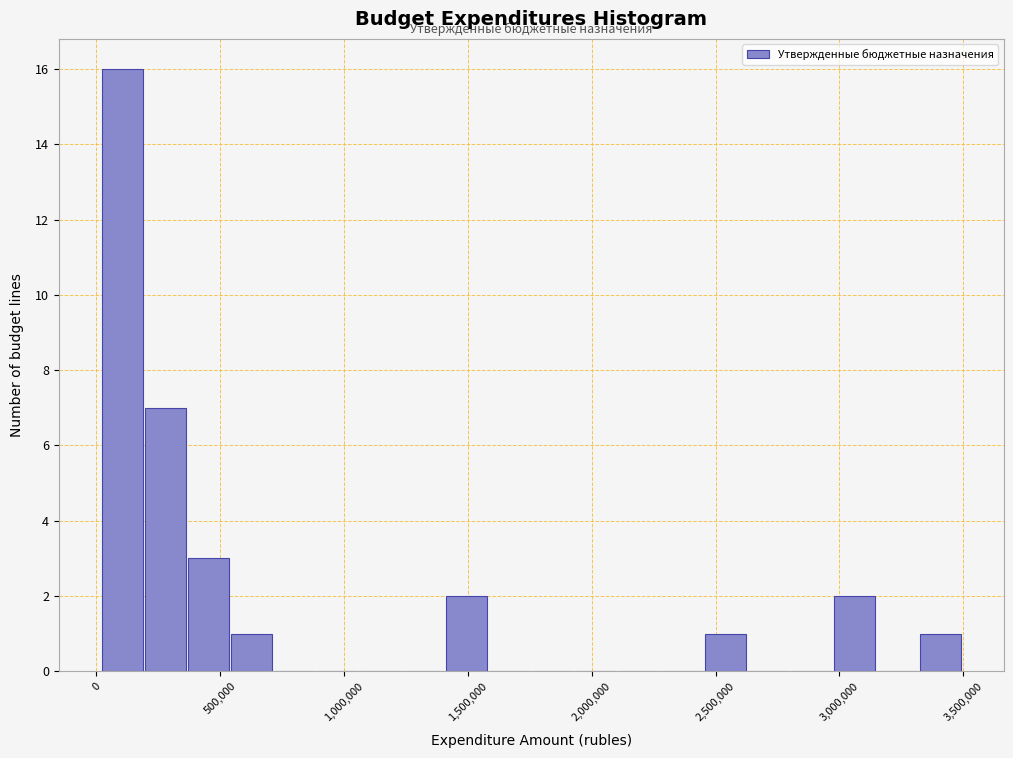

Read against the x-axis, roughly where is the centre of the tallest bar?

100000